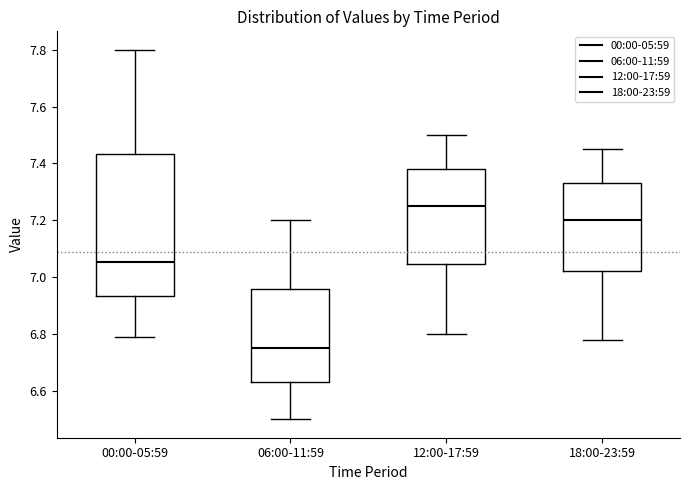

Where is the upper edge of the box for 00:00-05:59 on the y-axis? The values are not printed on the chart, so give them approximately, as read against the axis.

7.44